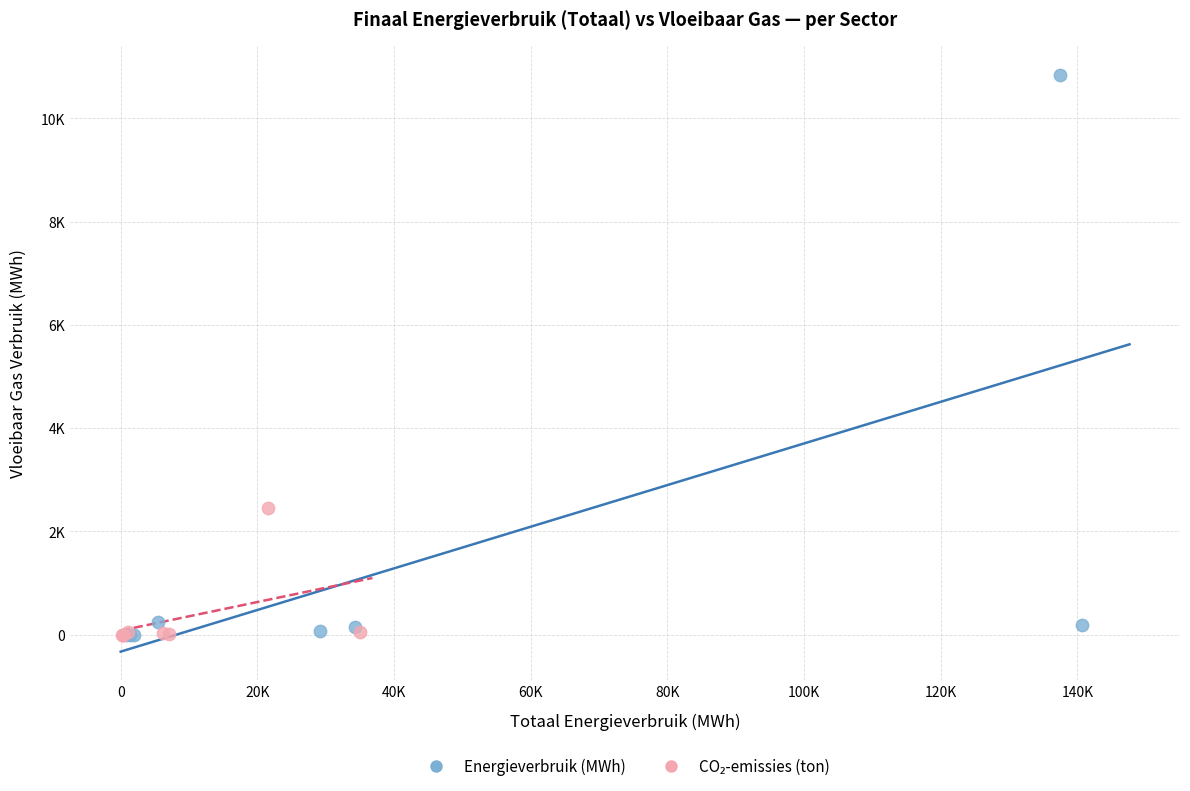

Which series contains the highest Y value?

Energieverbruik (MWh)